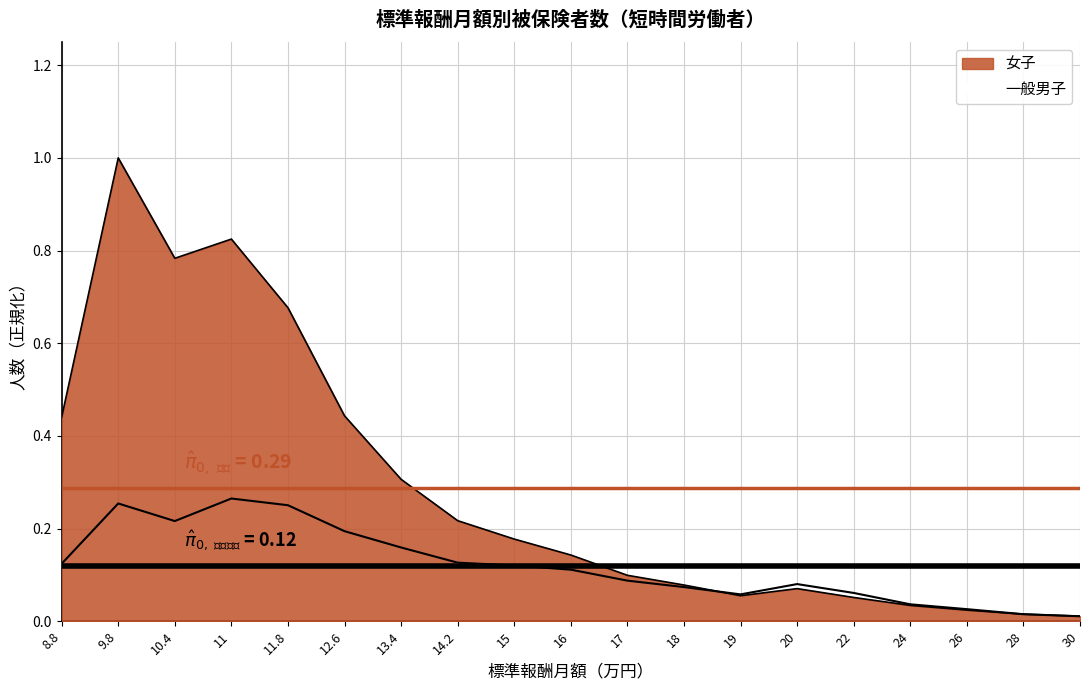

Between which two adjacent categories do 女子 and 一般男子 first intersect?

18 and 19